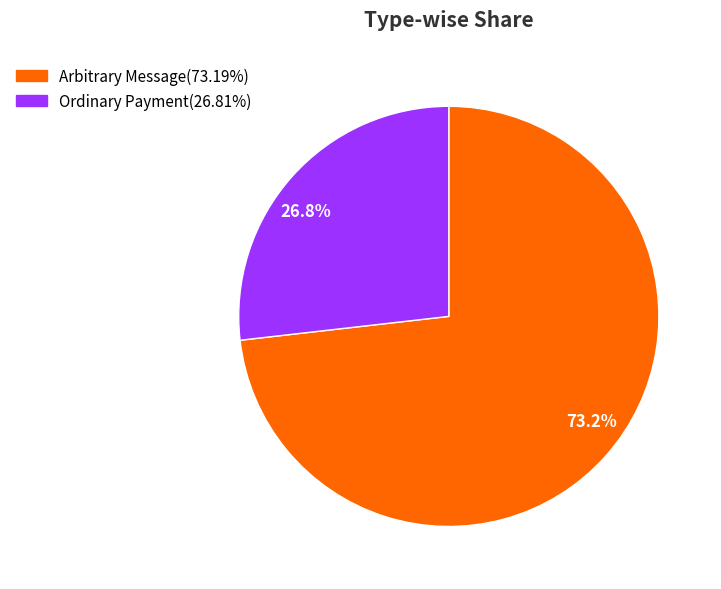

Rank the categories by value from lowest to highest.

26.8%, 73.2%